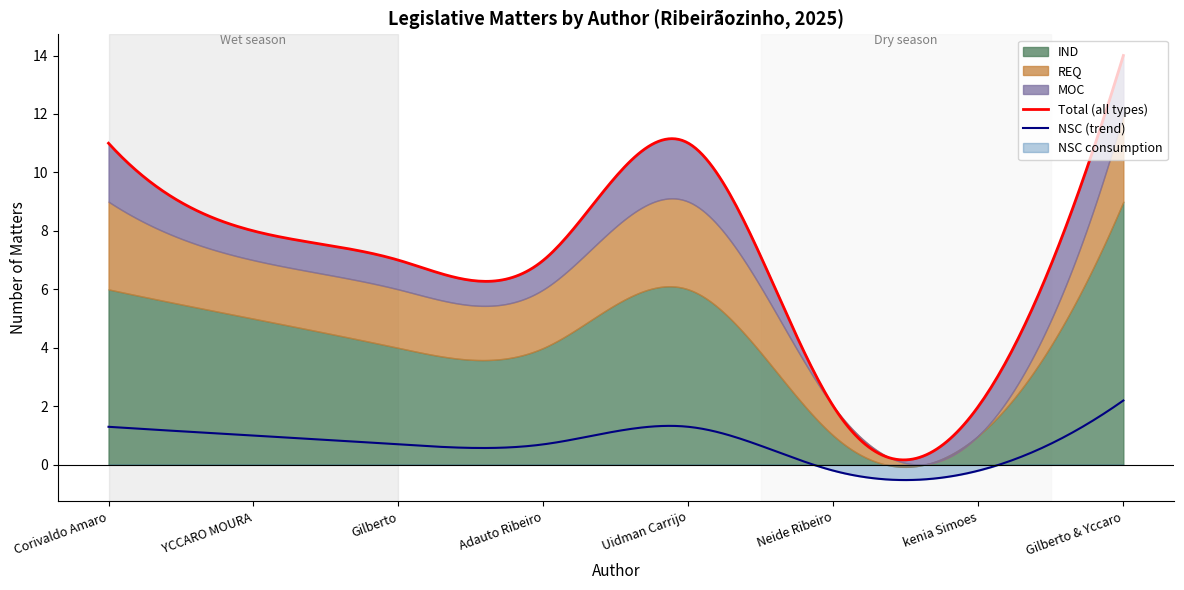

What position from the left is Gilberto & Yccaro?

8